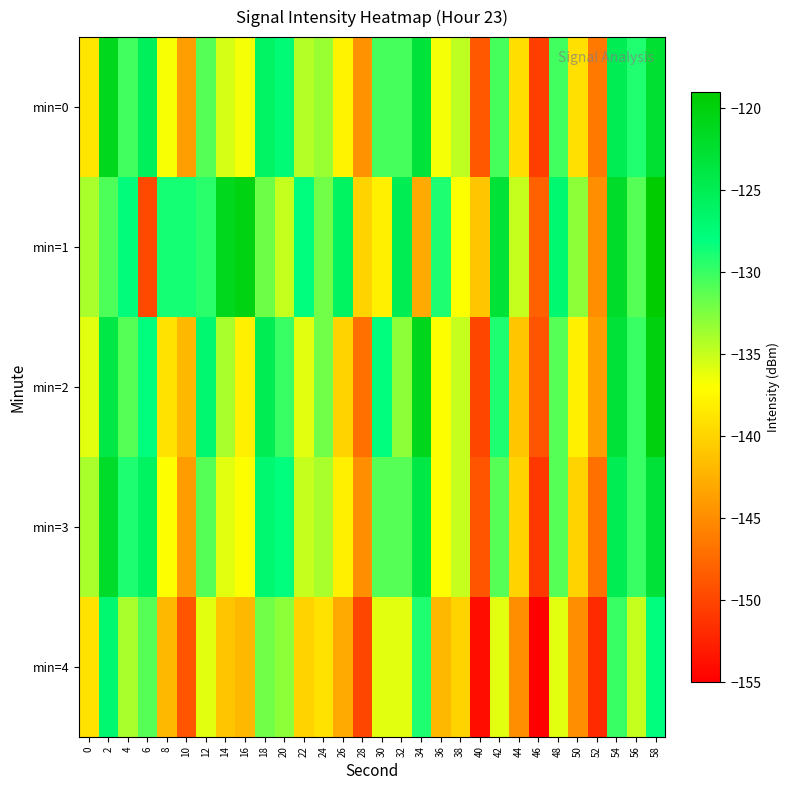

Reading left to right, what are all the values shown in this chart?

min=0: 0=-138.7	2=-121.2	4=-130.4	6=-125.6	8=-136.8	10=-143.9	12=-131.0	14=-135.5	16=-136.6	18=-126.2	20=-127.3	22=-134.4	24=-133.5	26=-137.8	28=-144.7	30=-130.4	32=-130.5	34=-123.2	36=-136.6	38=-134.7	40=-148.7	42=-130.5	44=-139.3	46=-150.6	48=-130.3	50=-139.2	52=-146.5	54=-125.0	56=-129.1	58=-122.6
min=1: 0=-133.9	2=-130.7	4=-127.7	6=-149.7	8=-128.8	10=-128.7	12=-129.5	14=-121.2	16=-120.4	18=-131.8	20=-135.0	22=-128.0	24=-132.0	26=-126.0	28=-140.0	30=-138.0	32=-125.0	34=-143.0	36=-129.0	38=-137.0	40=-141.0	42=-123.0	44=-135.0	46=-148.0	48=-127.0	50=-133.0	52=-145.0	54=-122.0	56=-131.0	58=-119.0
min=2: 0=-136.0	2=-124.0	4=-131.0	6=-128.0	8=-139.0	10=-142.0	12=-127.0	14=-134.0	16=-138.0	18=-125.0	20=-130.0	22=-136.0	24=-132.0	26=-140.0	28=-147.0	30=-128.0	32=-133.0	34=-121.0	36=-137.0	38=-135.0	40=-150.0	42=-129.0	44=-141.0	46=-149.0	48=-131.0	50=-138.0	52=-144.0	54=-123.0	56=-130.0	58=-120.0
min=3: 0=-134.0	2=-122.0	4=-129.0	6=-126.0	8=-137.0	10=-144.0	12=-131.0	14=-136.0	16=-137.0	18=-127.0	20=-128.0	22=-135.0	24=-134.0	26=-138.0	28=-145.0	30=-131.0	32=-131.0	34=-124.0	36=-137.0	38=-135.0	40=-149.0	42=-131.0	44=-140.0	46=-151.0	48=-131.0	50=-140.0	52=-147.0	54=-125.0	56=-130.0	58=-123.0
min=4: 0=-139.0	2=-127.0	4=-134.0	6=-131.0	8=-142.0	10=-149.0	12=-136.0	14=-141.0	16=-142.0	18=-132.0	20=-133.0	22=-140.0	24=-139.0	26=-143.0	28=-150.0	30=-136.0	32=-136.0	34=-129.0	36=-142.0	38=-140.0	40=-154.0	42=-136.0	44=-145.0	46=-156.0	48=-136.0	50=-145.0	52=-152.0	54=-130.0	56=-135.0	58=-128.0